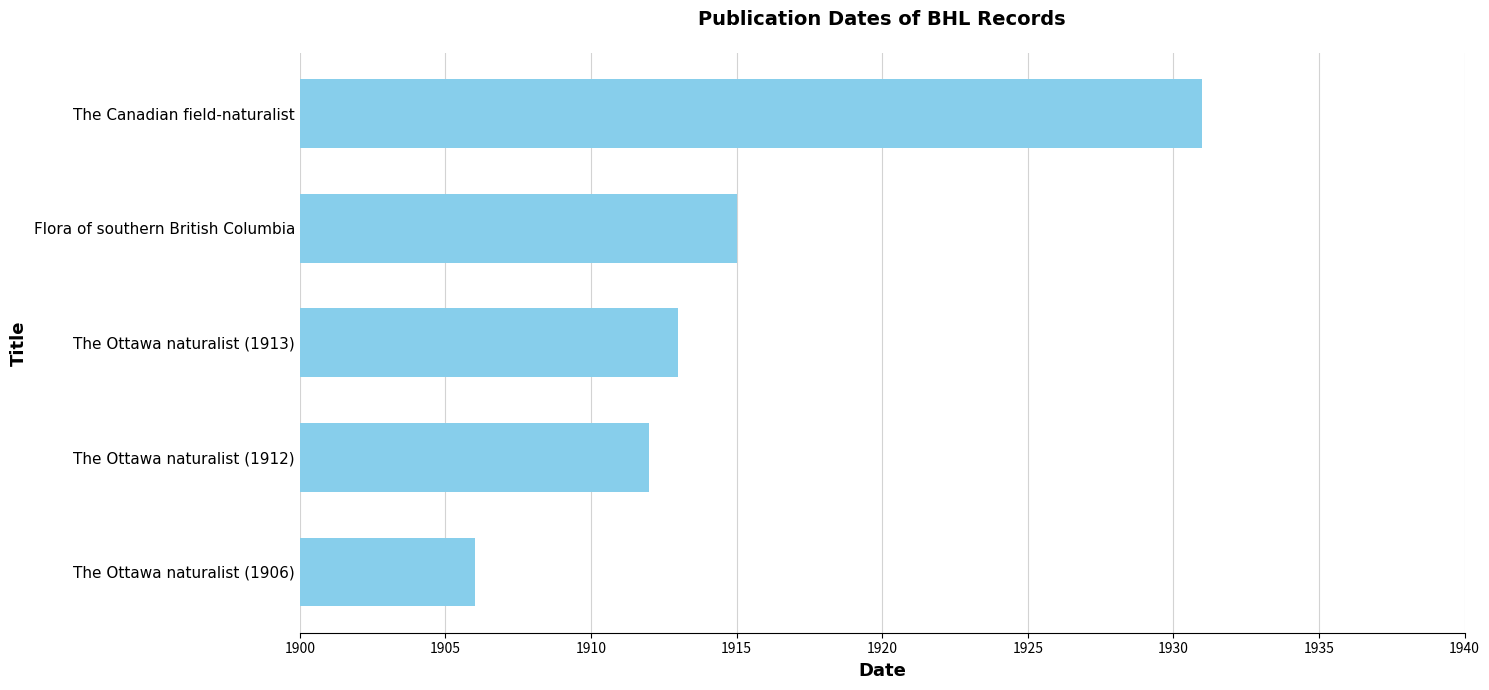

Reading bottom to top, transcribe all the data shown in this chart.

The Ottawa naturalist (1906)=1906	The Ottawa naturalist (1912)=1912	The Ottawa naturalist (1913)=1913	Flora of southern British Columbia=1915	The Canadian field-naturalist=1931